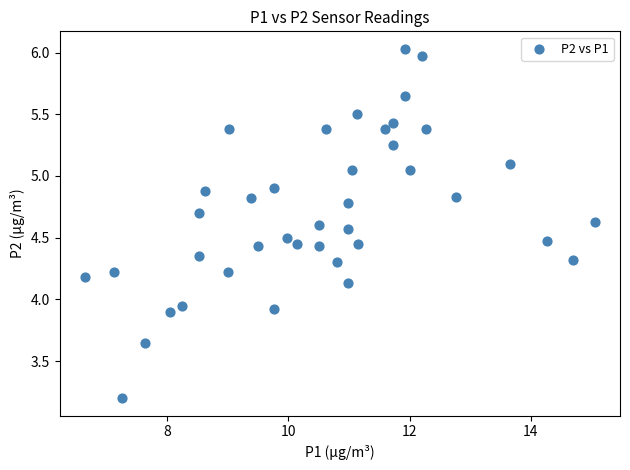

What is the range of Y values (max minus min)?

2.8